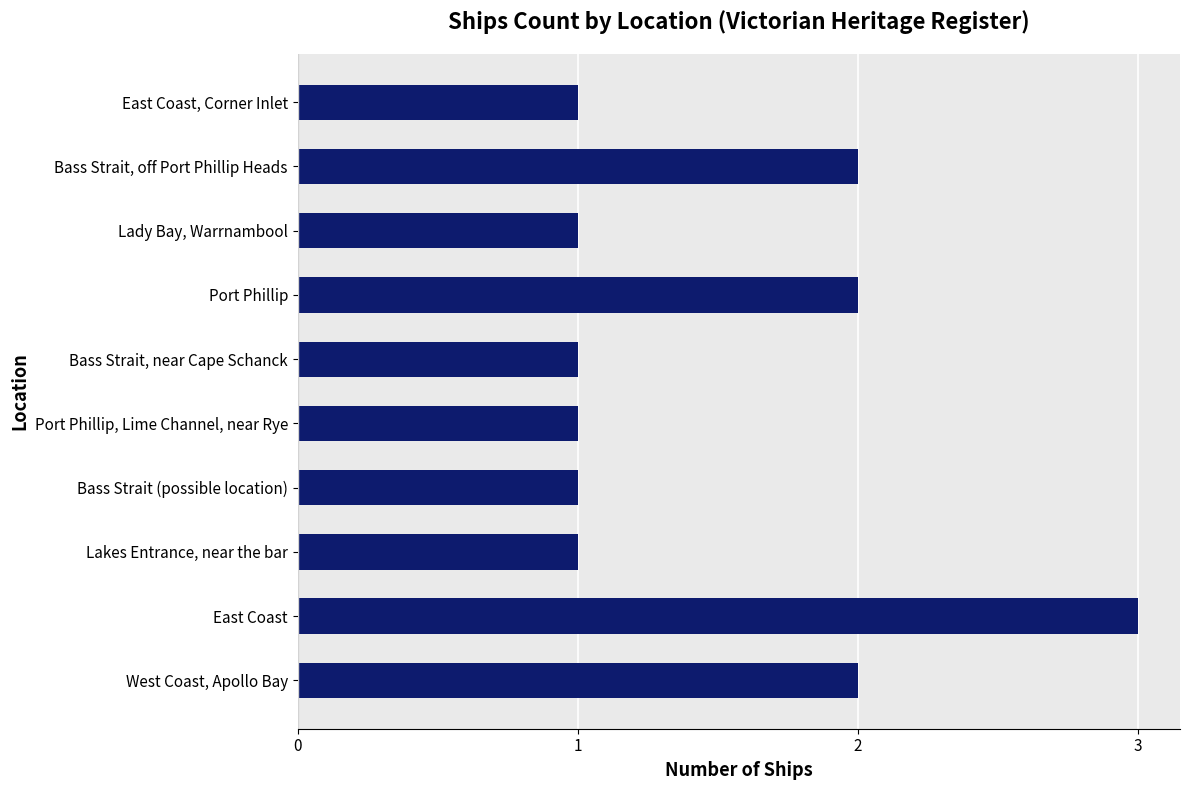

The chart shows a value of 5 at East Coast. True or false?

False